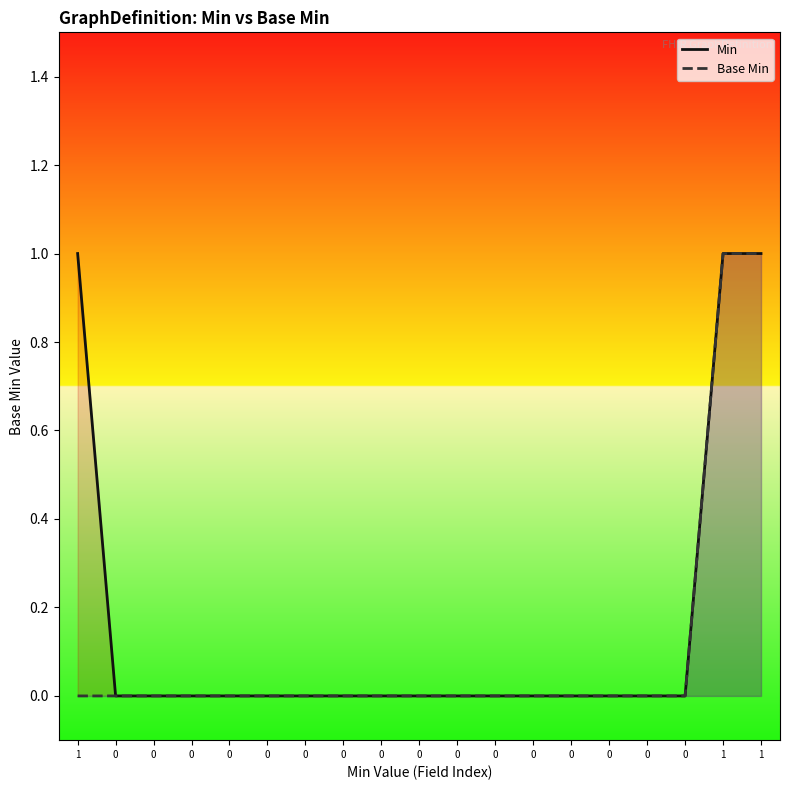

Is it true that Min equals 0 at 0?

True